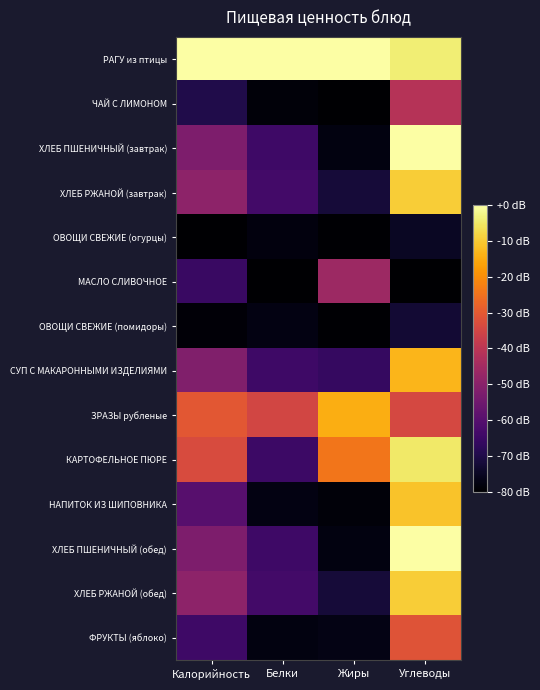

Which has a higher value, Жиры or Углеводы?

Жиры